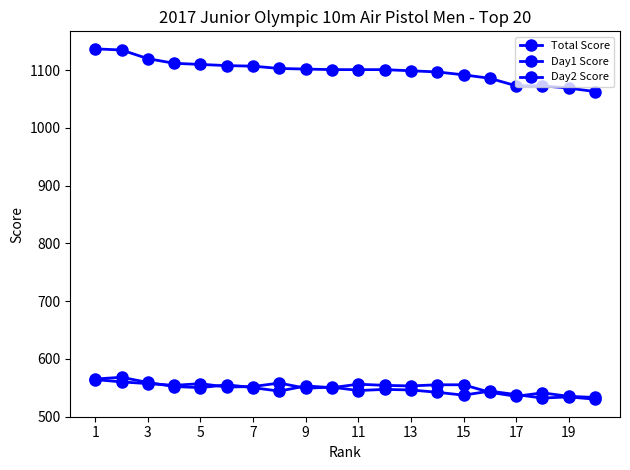

Where does the Day1 Score series first go above 549?

1